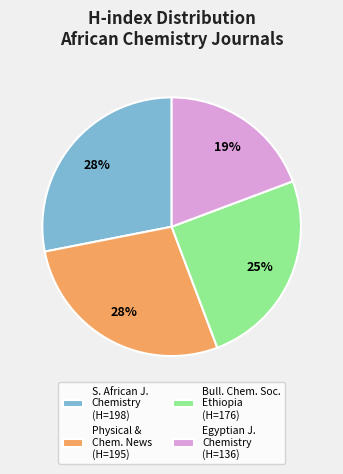

Approximately how many times larger is the value at Bull. Chem. Soc. Ethiopia (H=176) compared to S. African J. Chemistry (H=198)?

0.9